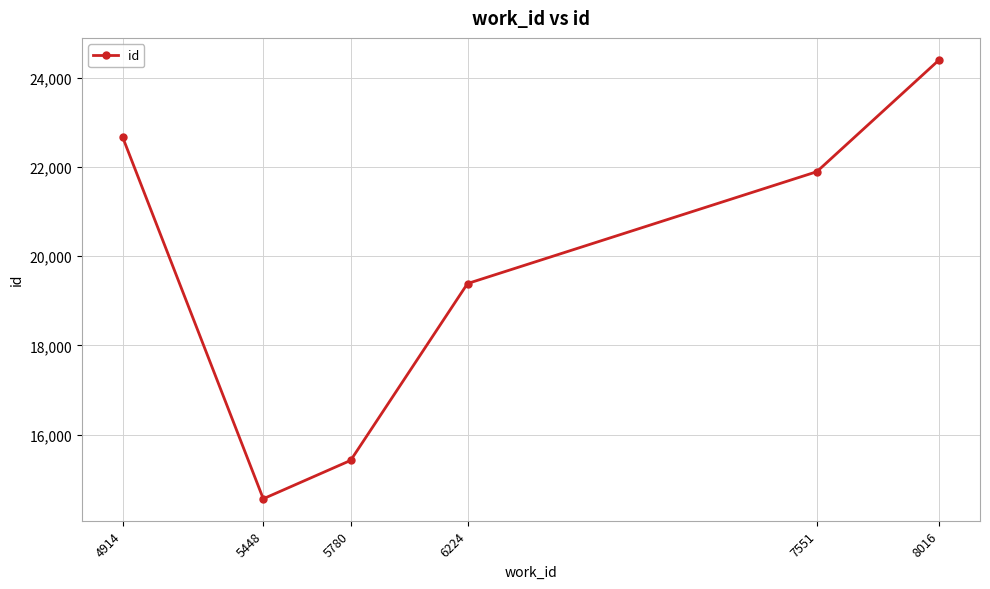

Does the chart display data point markers on the line(s)?

Yes